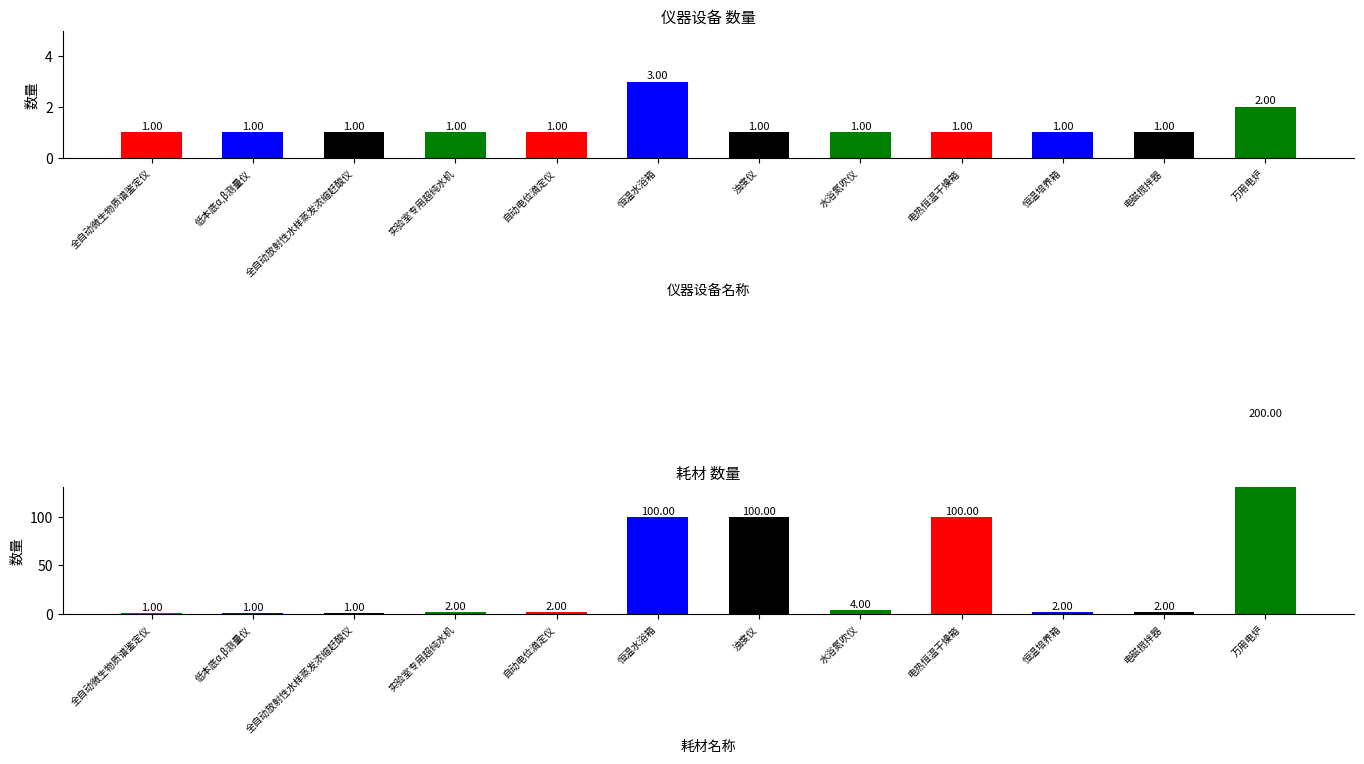

What is the maximum value for 耗材数量?

200